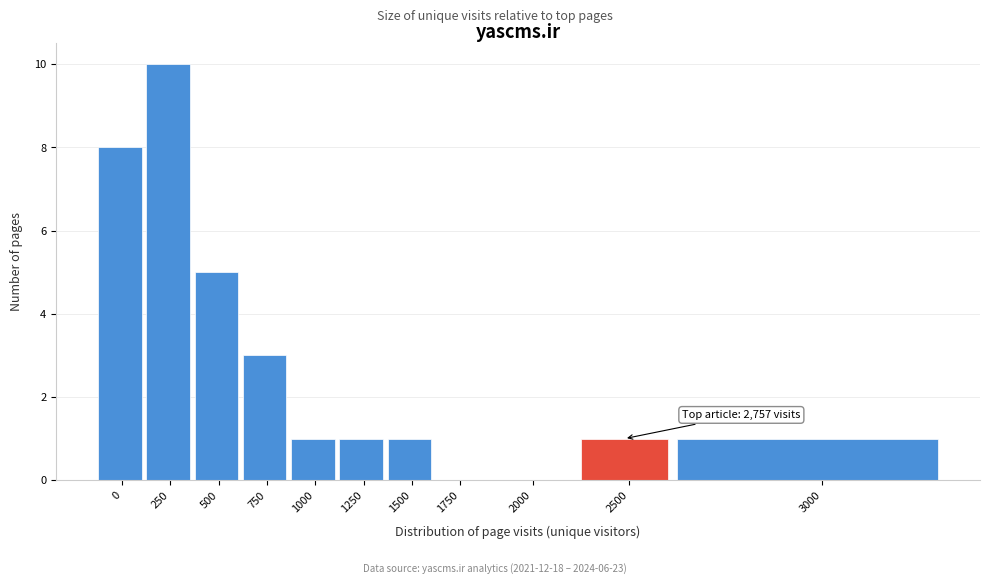

Reading right to left, list all the values displayed in this chart.

3000=1	2500=1	2000=0	1750=0	1500=1	1250=1	1000=1	750=3	500=5	250=10	0=8